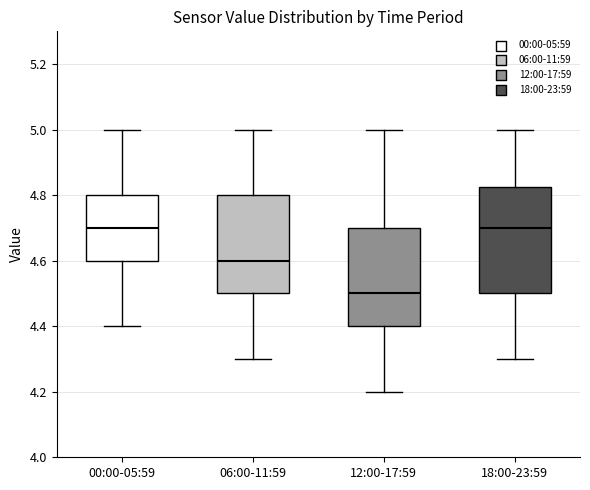

Comparing the boxes themselves (not the whiskers), which one is the tallest?

18:00-23:59